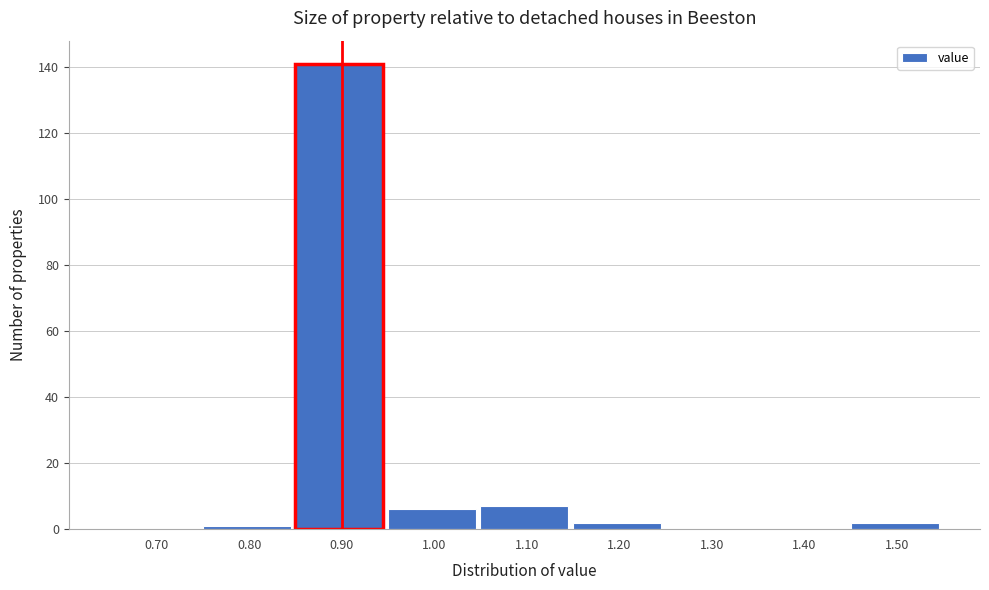

Reading left to right, transcribe all the data shown in this chart.

0.70=0	0.80=1	0.90=141	1.00=6	1.10=7	1.20=2	1.30=0	1.40=0	1.50=2